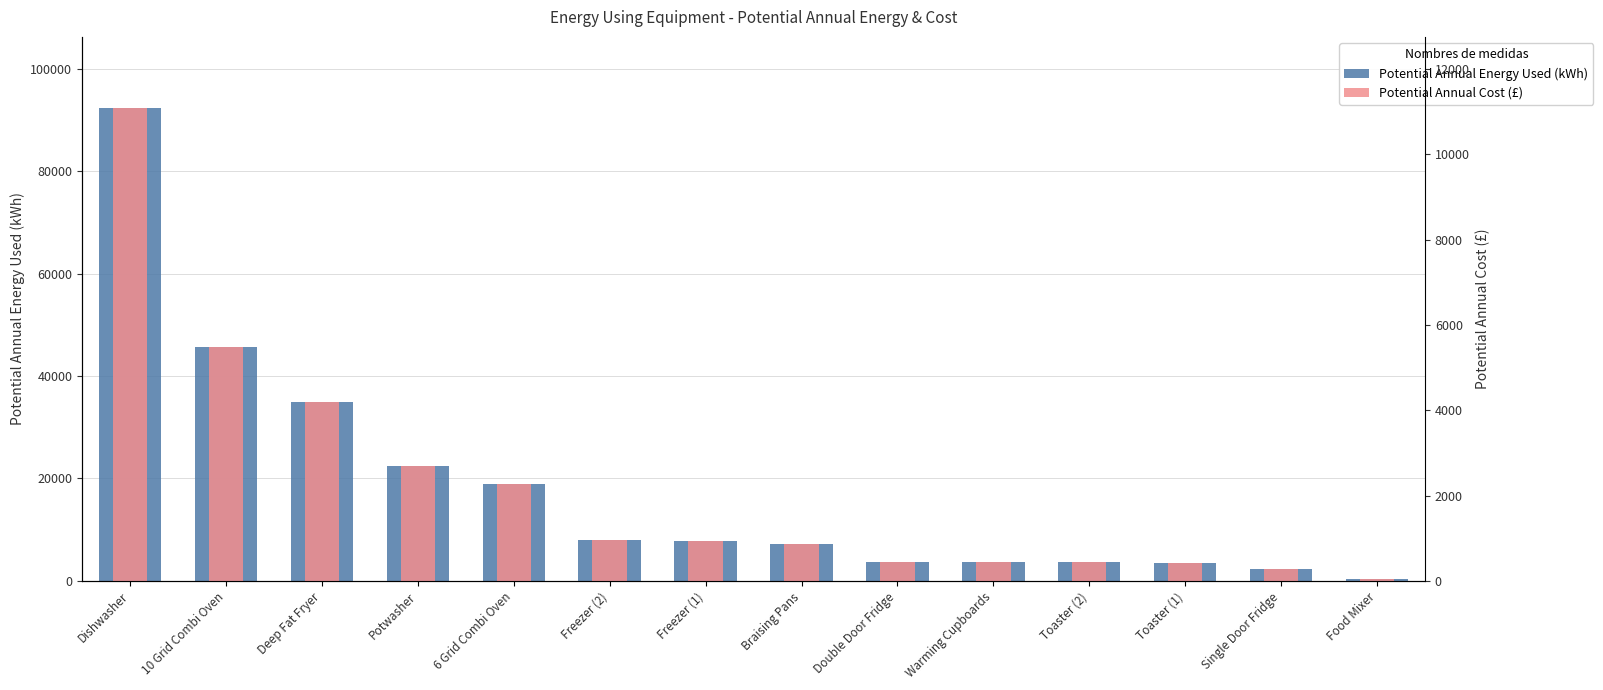

What are all the series names shown in the legend?

Potential Annual Energy Used (kWh), Potential Annual Cost (£)